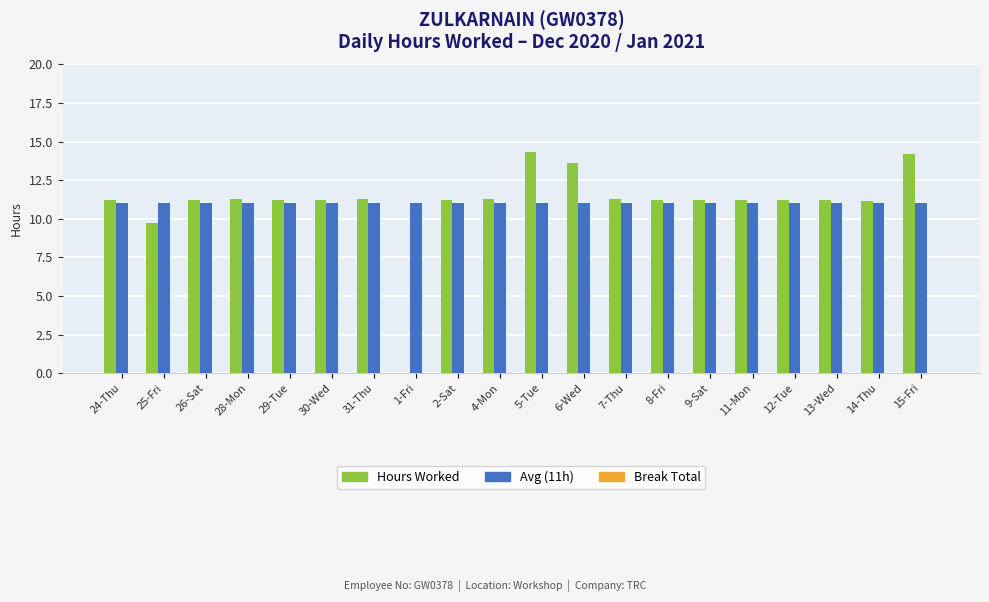

How many groups of bars are there?

20